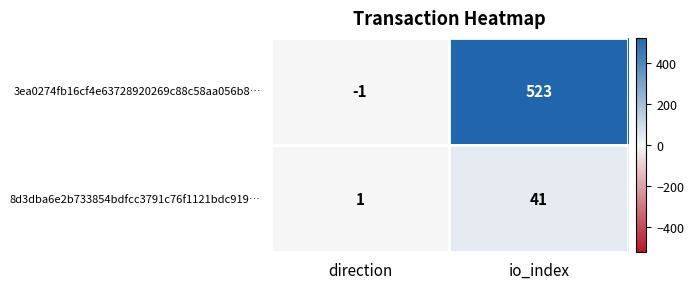

Which category has the lowest value across all series?

direction